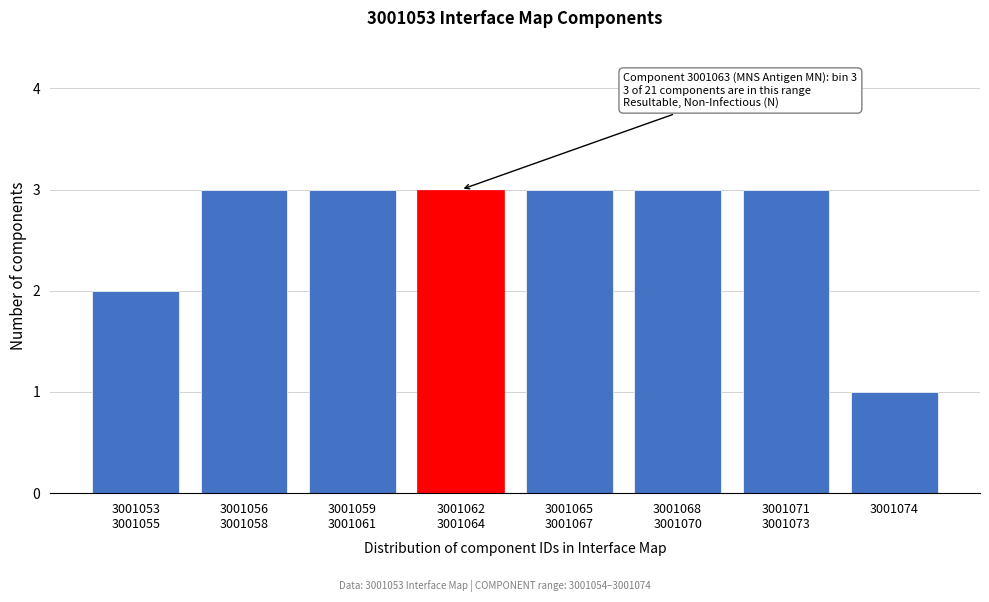

At which category does the chart reach its minimum across all series?

3001074